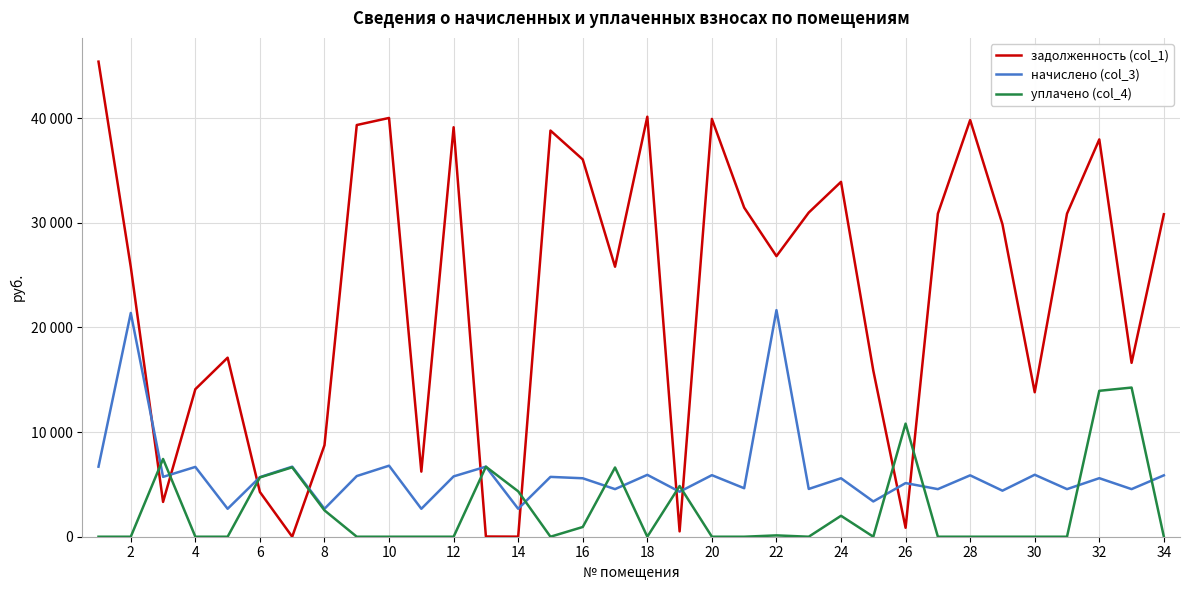

Is this an area chart (filled region under the line)?

No